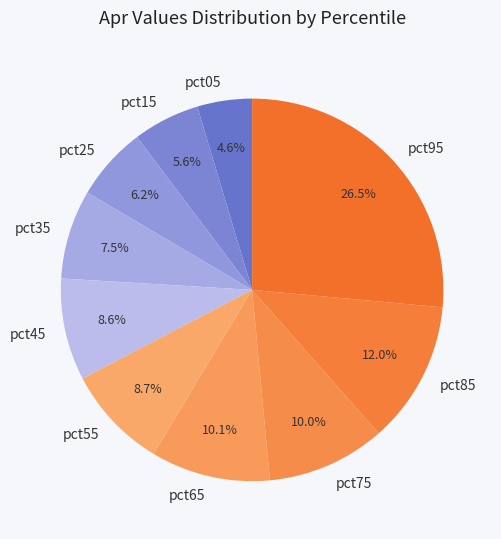

To the nearest percent, what percentage of the pie is pct55?

9%